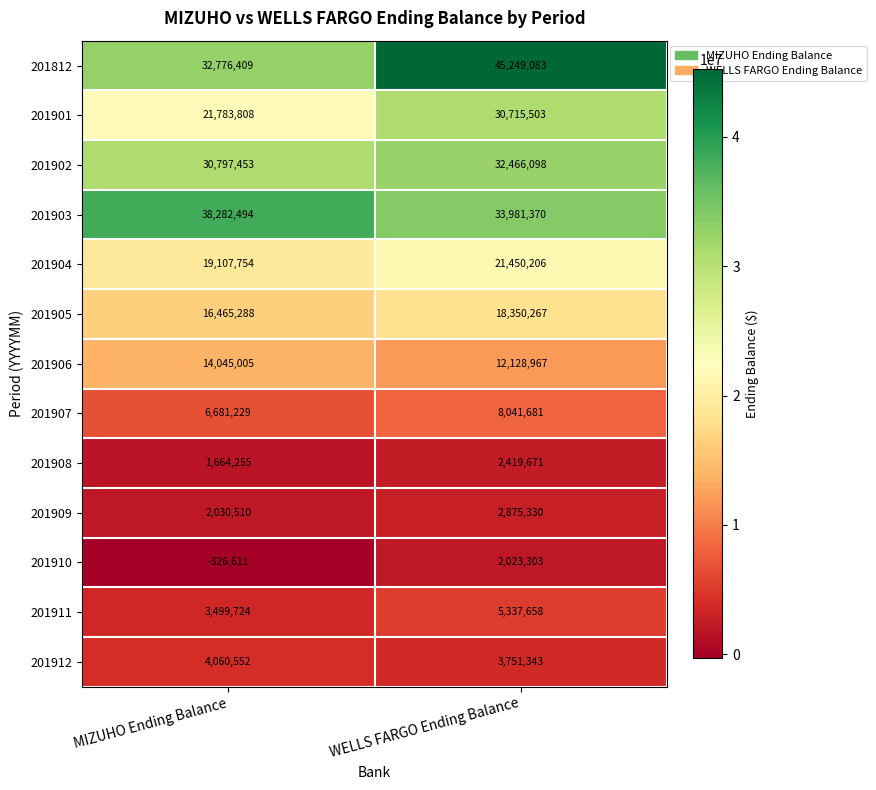

What is the approximate value of 201904 at MIZUHO Ending Balance, to the nearest 50?

19107750